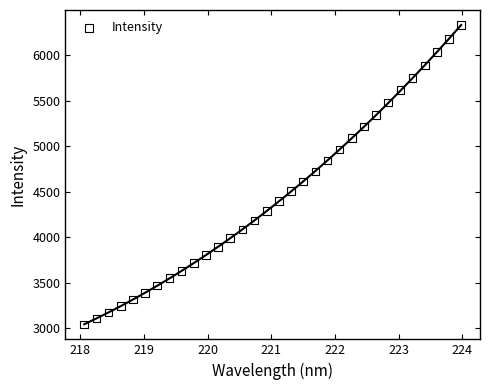

What is the range of X values (max minus min)?

5.9